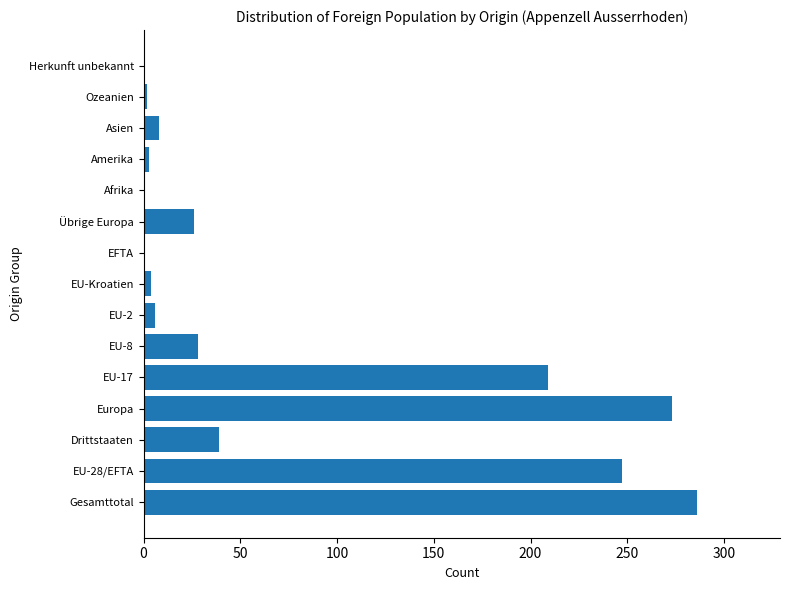

At which category does the chart reach its peak across all series?

Gesamttotal